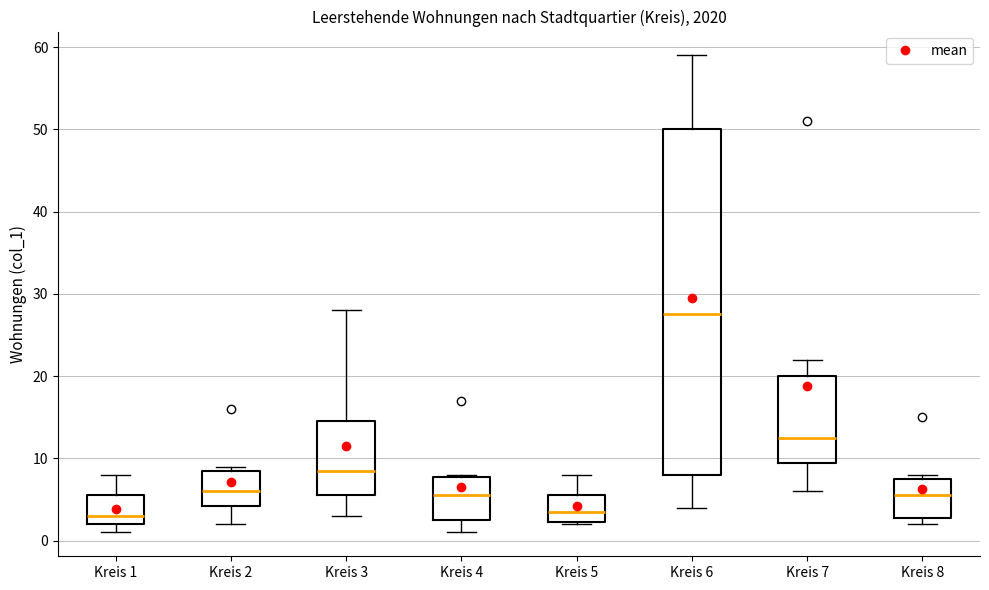

Where does the upper whisker of the box for Kreis 3 end on the y-axis? The values are not printed on the chart, so give them approximately, as read against the axis.

28